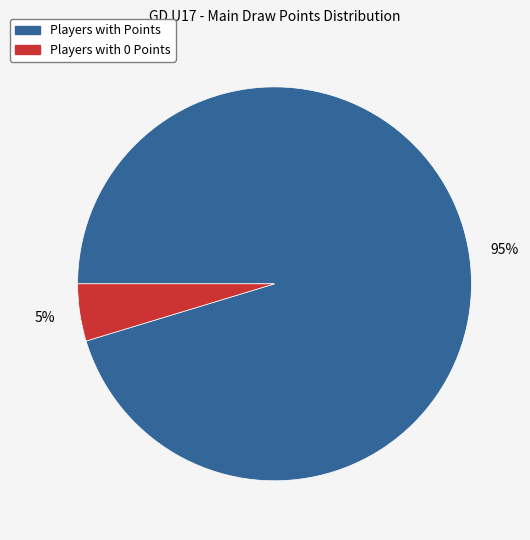

To the nearest percent, what is the average slice percentage?

50%